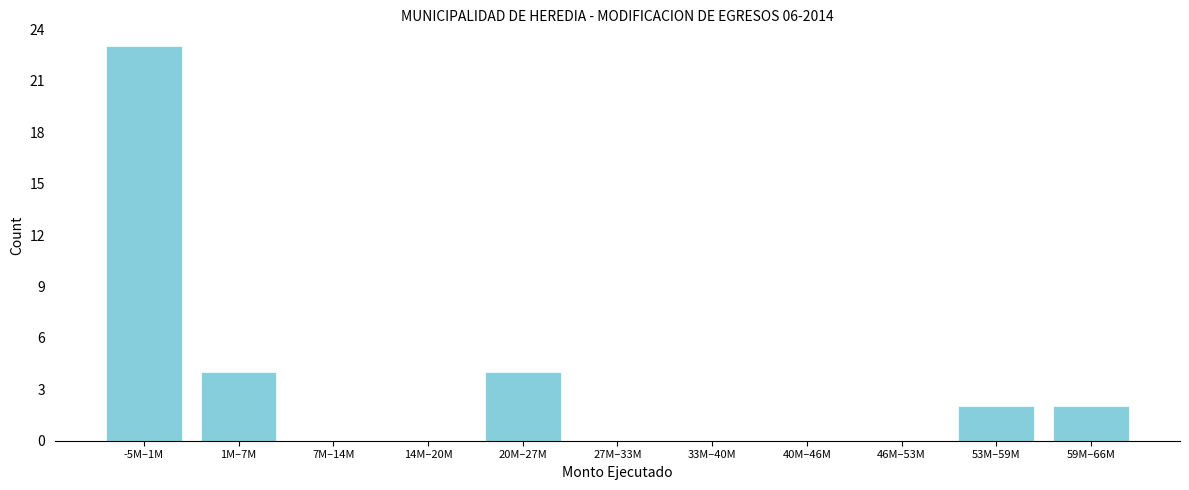

Reading left to right, extract all data points from this chart.

-5M–1M=23	1M–7M=4	7M–14M=0	14M–20M=0	20M–27M=4	27M–33M=0	33M–40M=0	40M–46M=0	46M–53M=0	53M–59M=2	59M–66M=2